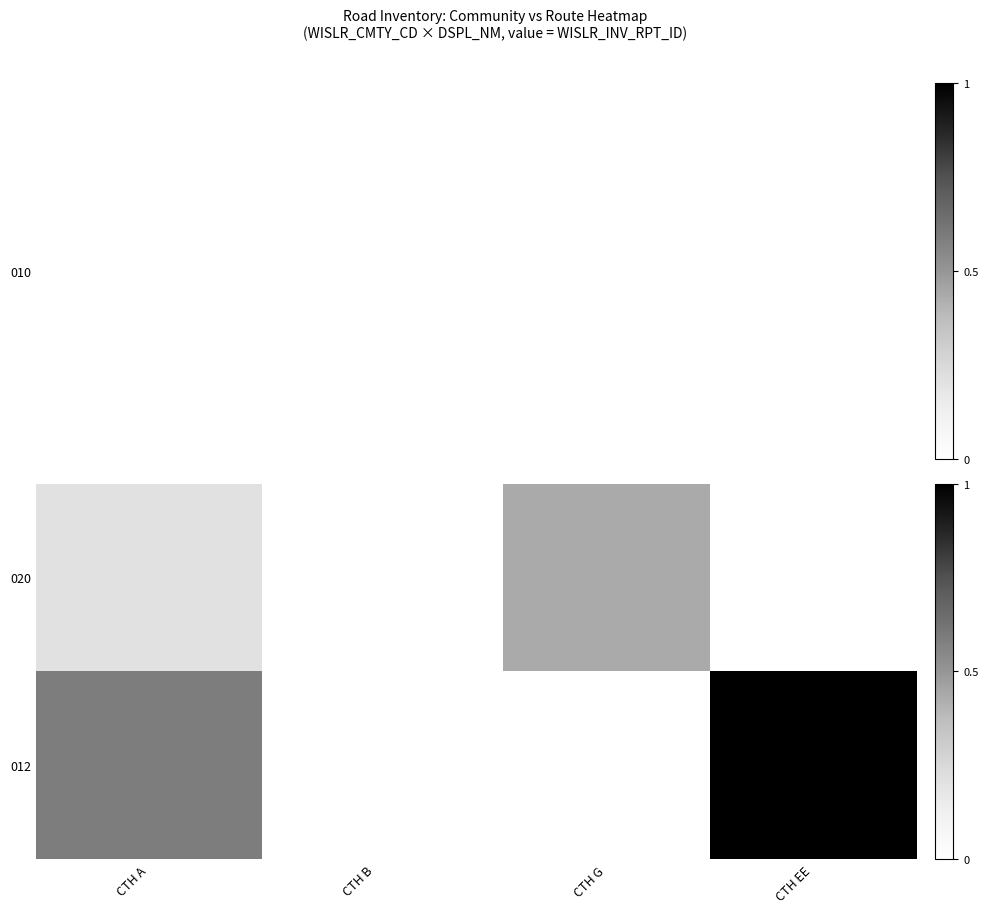

Which label corresponds to the smallest value in the chart?

CTH EE